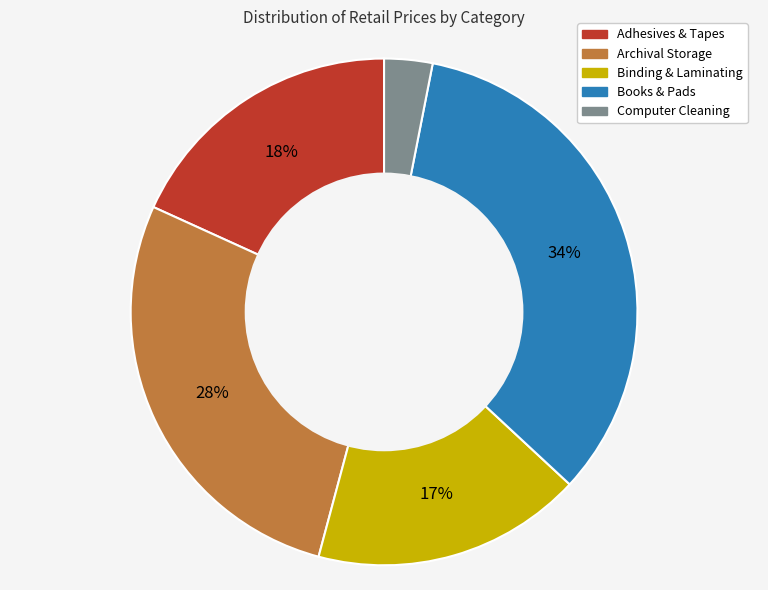

Is Archival Storage the majority of the pie?

No